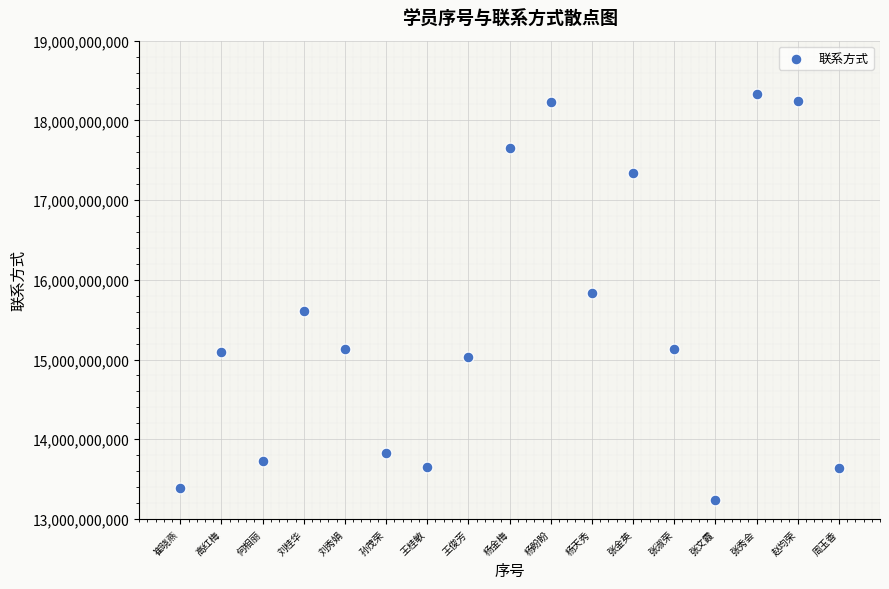

What is the range of Y values (max minus min)?

5101981948